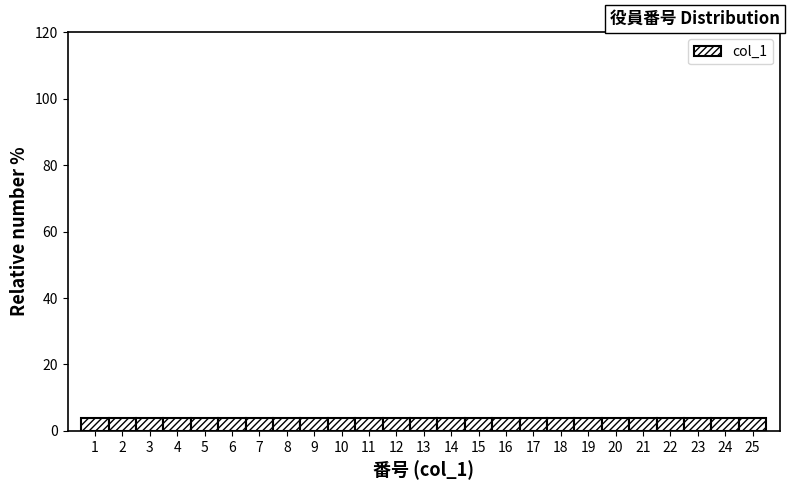

Reading left to right, list every bar in this chart as the range it spans on the x-axis followed by its height. The values are not printed on the chart, so give them approximately, as read against the axis.

0.5 to 1.5: 4
1.5 to 2.5: 4
2.5 to 3.5: 4
3.5 to 4.5: 4
4.5 to 5.5: 4
5.5 to 6.5: 4
6.5 to 7.5: 4
7.5 to 8.5: 4
8.5 to 9.5: 4
9.5 to 10.5: 4
10.5 to 11.5: 4
11.5 to 12.5: 4
12.5 to 13.5: 4
13.5 to 14.5: 4
14.5 to 15.5: 4
15.5 to 16.5: 4
16.5 to 17.5: 4
17.5 to 18.5: 4
18.5 to 19.5: 4
19.5 to 20.5: 4
20.5 to 21.5: 4
21.5 to 22.5: 4
22.5 to 23.5: 4
23.5 to 24.5: 4
24.5 to 25.5: 4